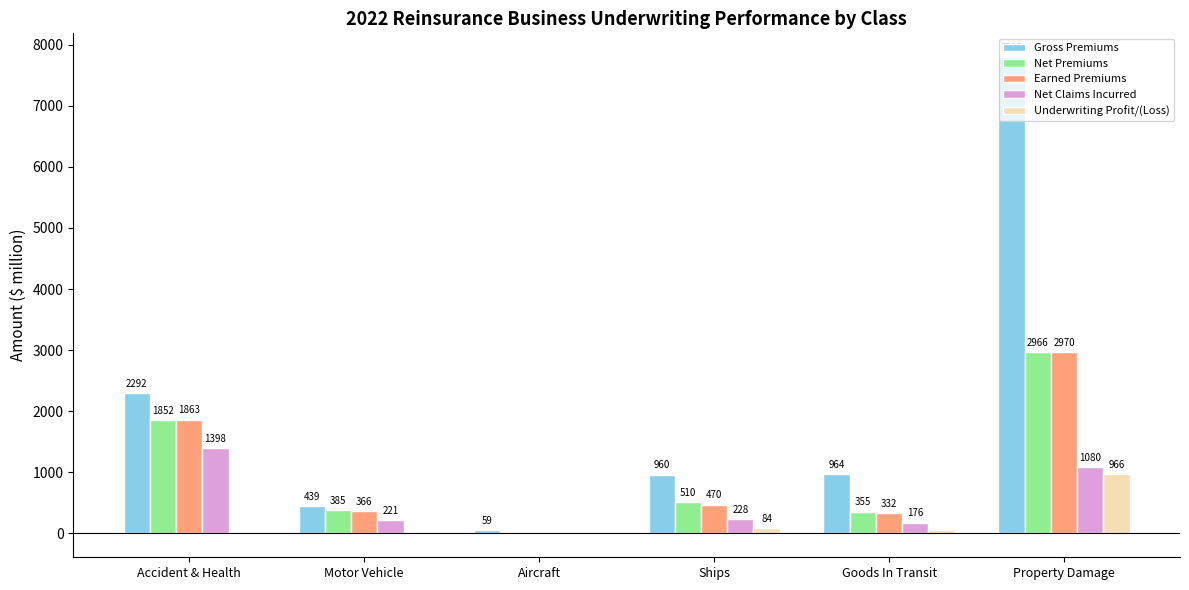

Between Aircraft and Goods In Transit, which series saw the biggest shift?

Gross Premiums